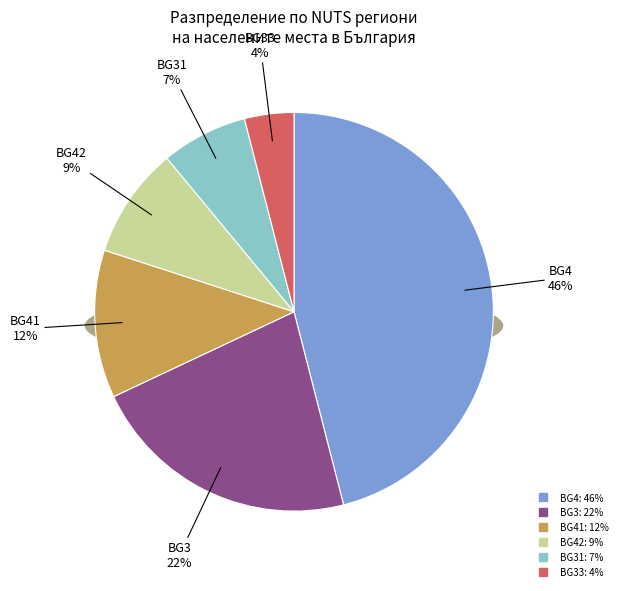

What percentage do BG4 and BG31 together represent?

53.0%